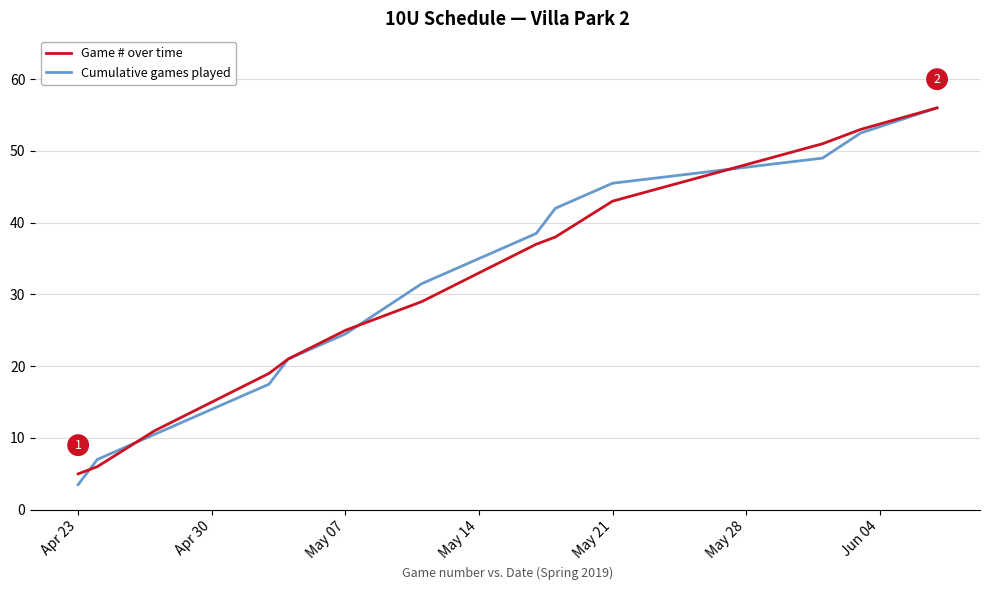

What is the highest value of the Cumulative games played series?

56.0